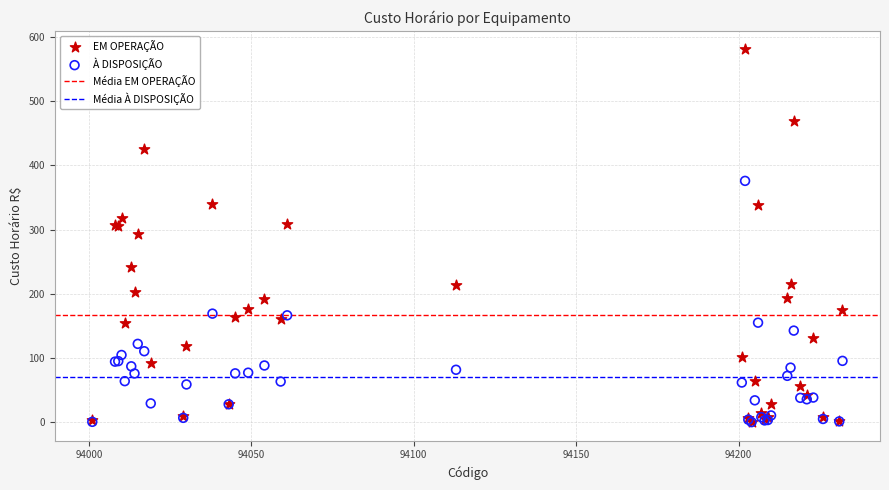

Which series contains the highest Y value?

EM OPERAÇÃO